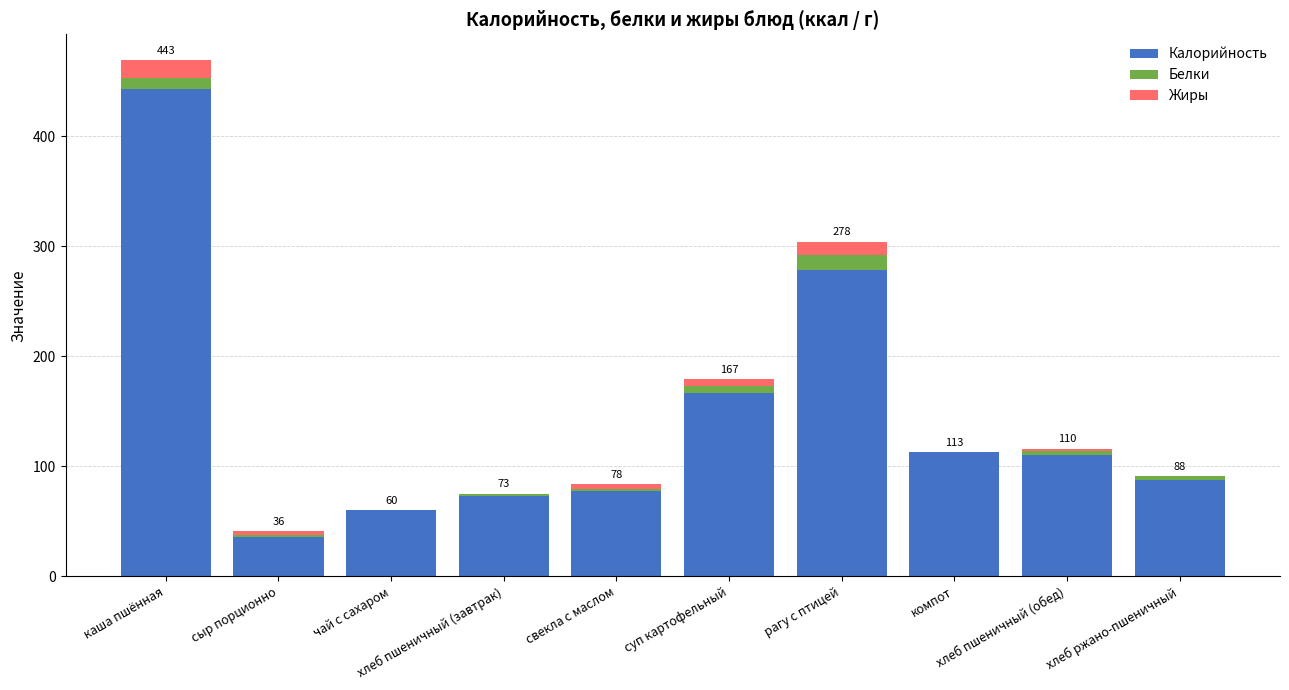

How many data points does each series have?

10